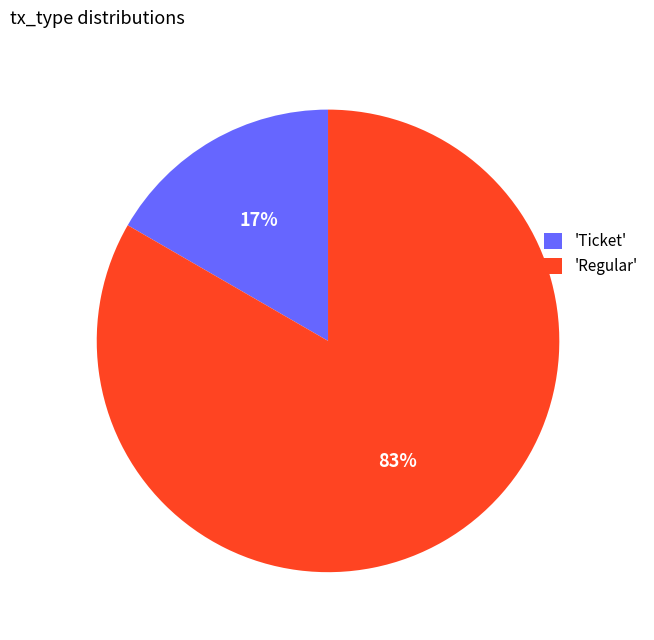

To the nearest percent, what is the average slice percentage?

50%